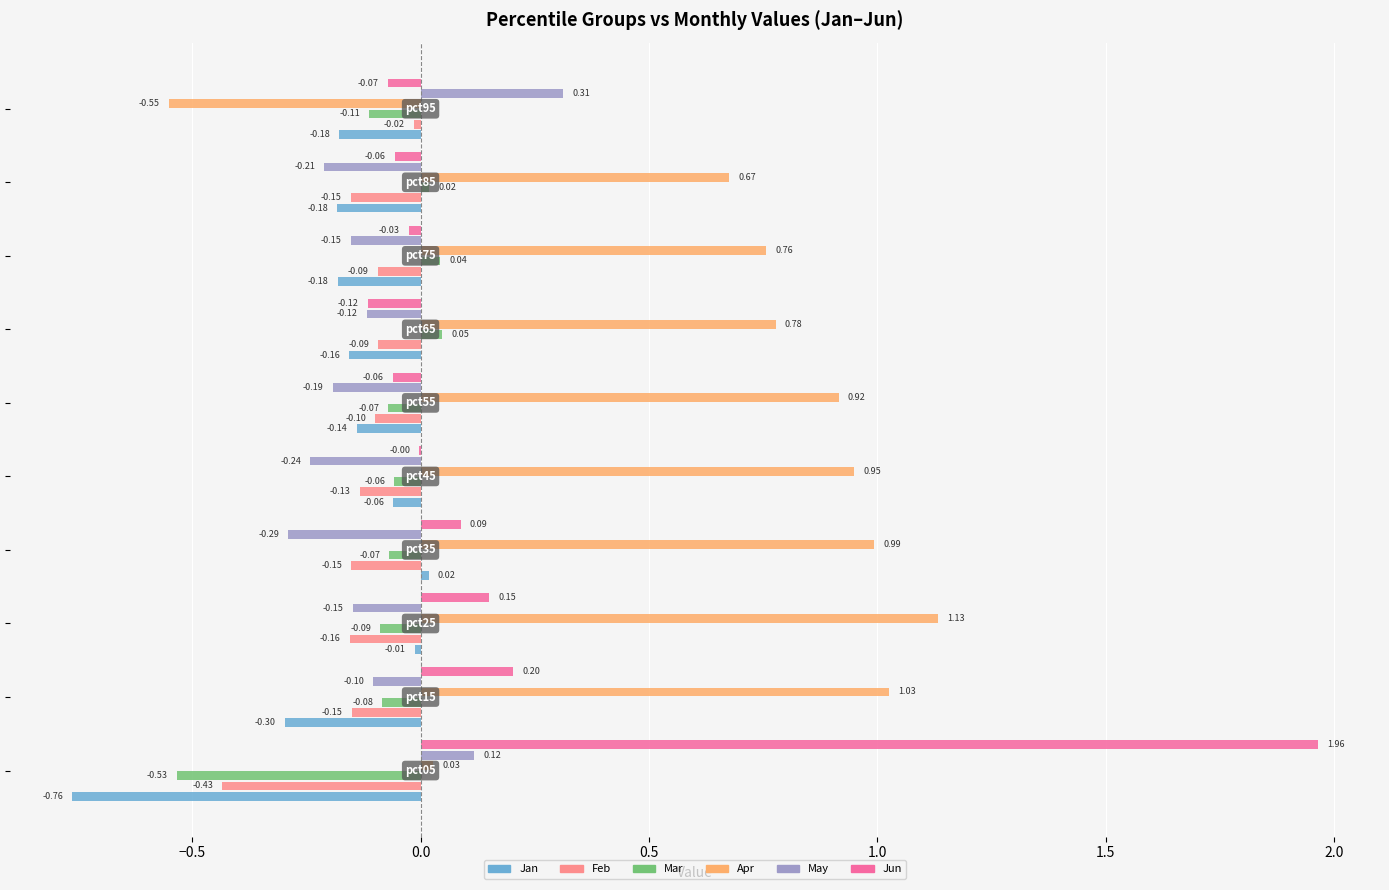

Which series has the widest spread of values?

Jun